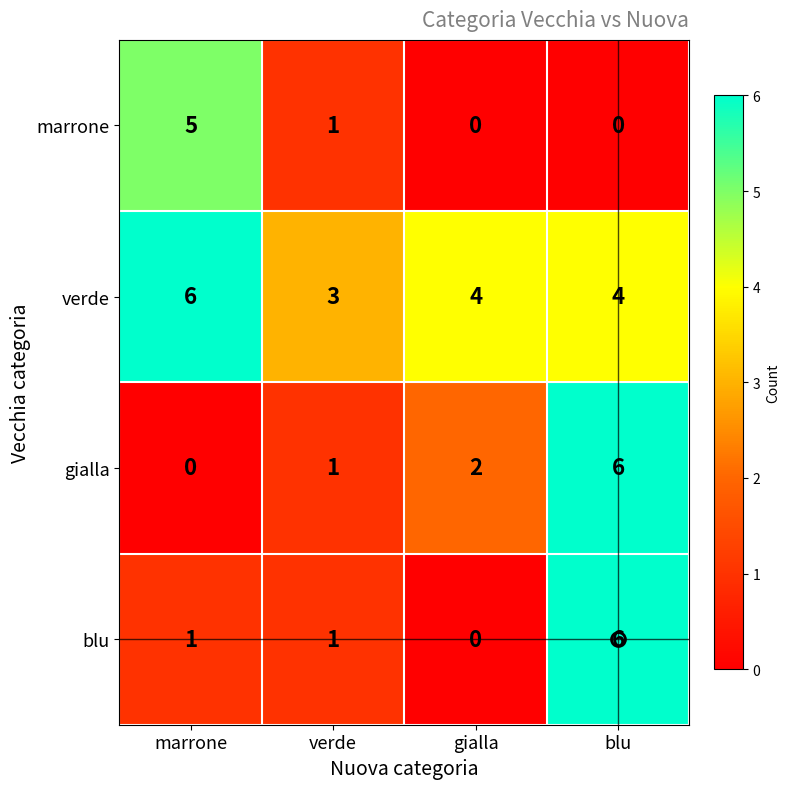

Rank the series at marrone from lowest to highest value.

gialla, blu, marrone, verde